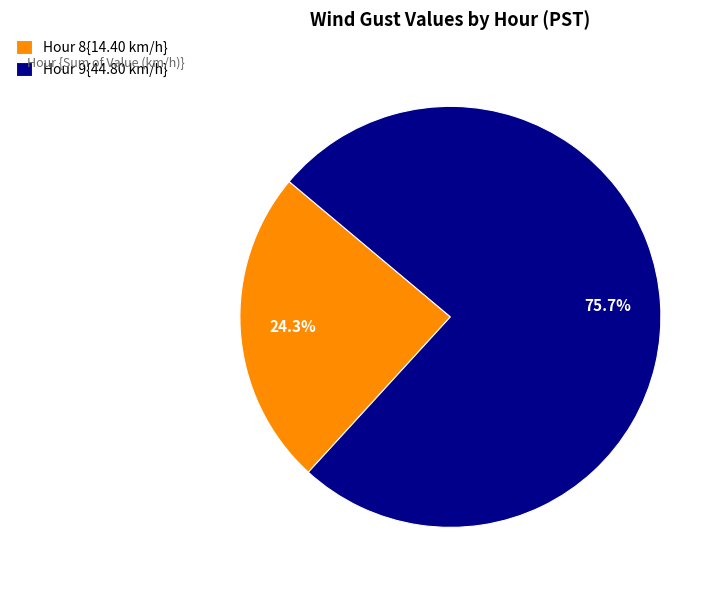

What is the total percentage of Hour 9{44.80 km/h} and Hour 8{14.40 km/h}?

100.0%